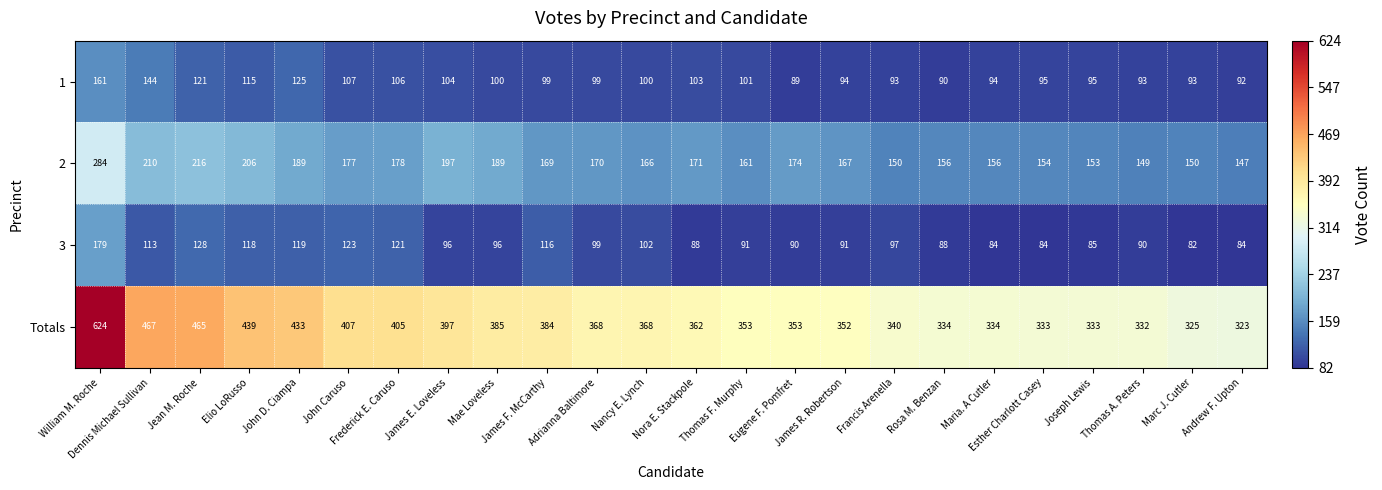

Which series has the largest range (max minus min)?

Totals